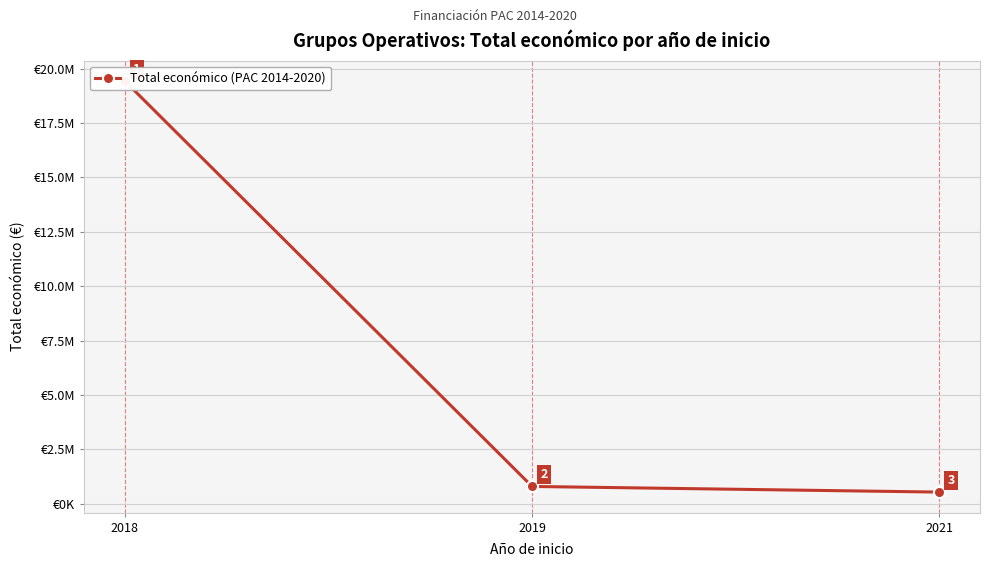

What is the greatest value displayed?

19427391